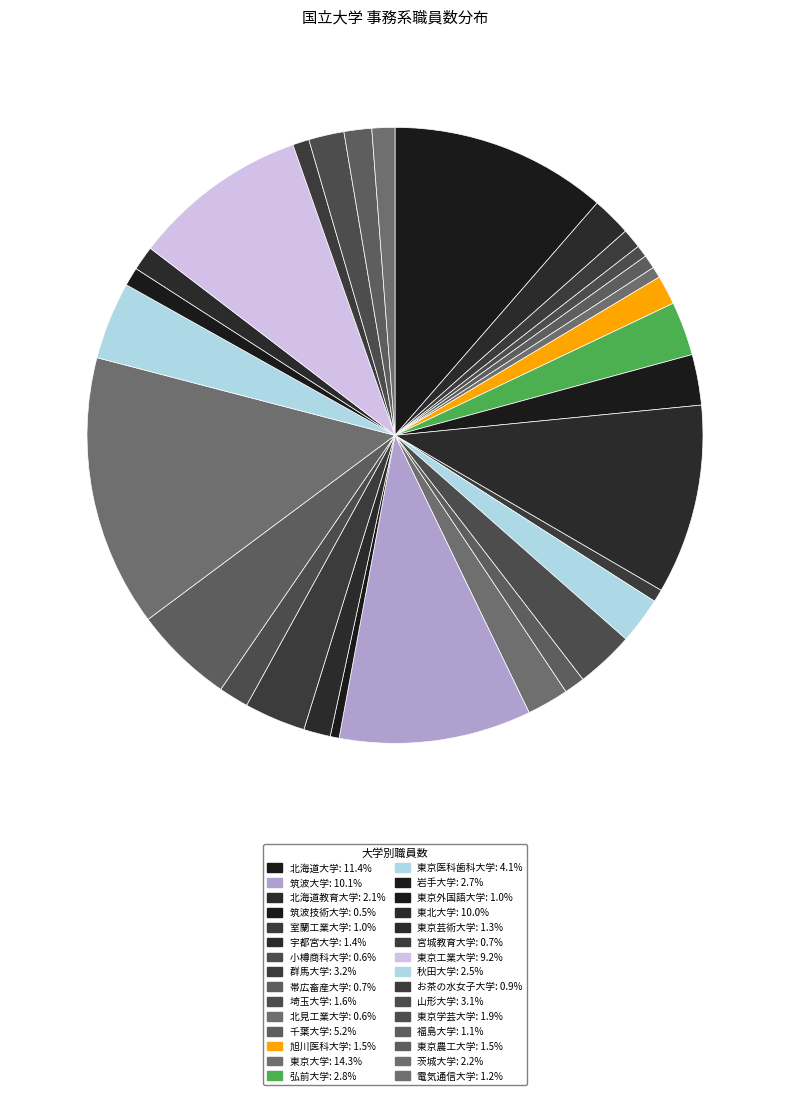

How many slices are in this pie chart?

30